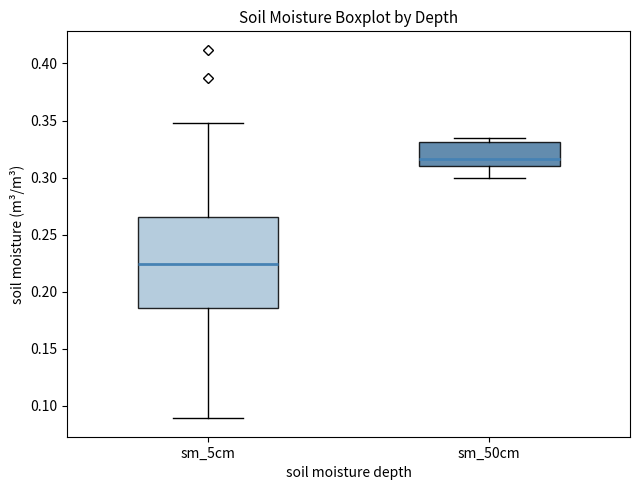

Comparing the boxes themselves (not the whiskers), which one is the tallest?

sm_5cm